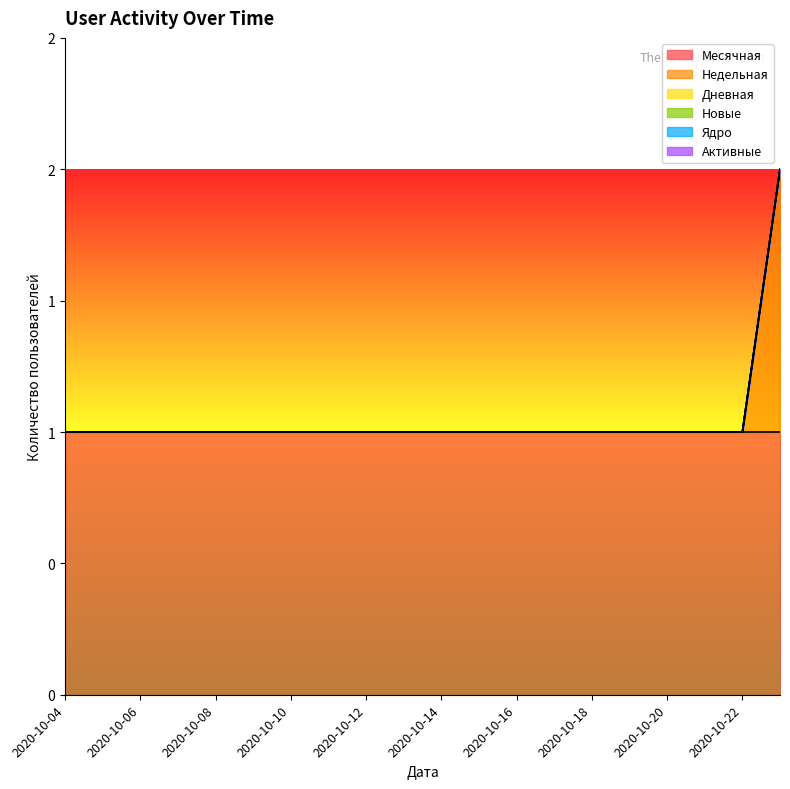

True or false: Новые and Недельная cross at least once.

False